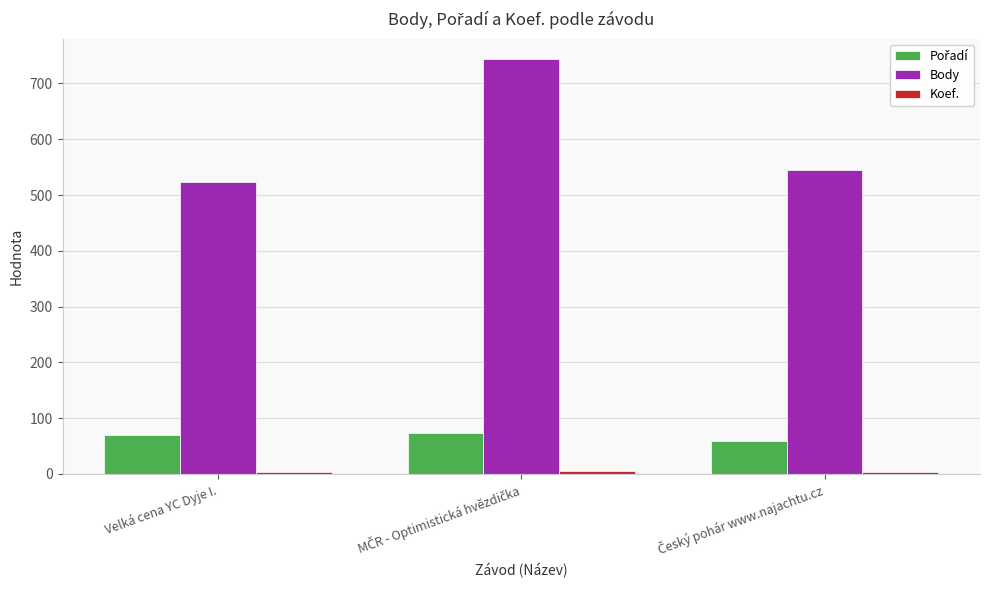

How many bars are there in each group?

3